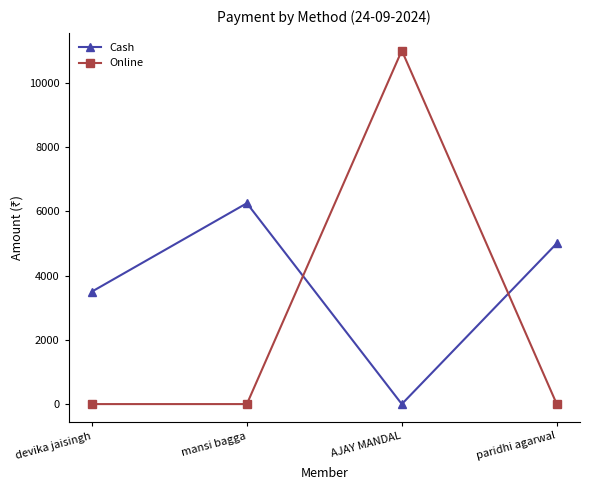

Between devika jaisingh and AJAY MANDAL, which series saw the biggest shift?

Online